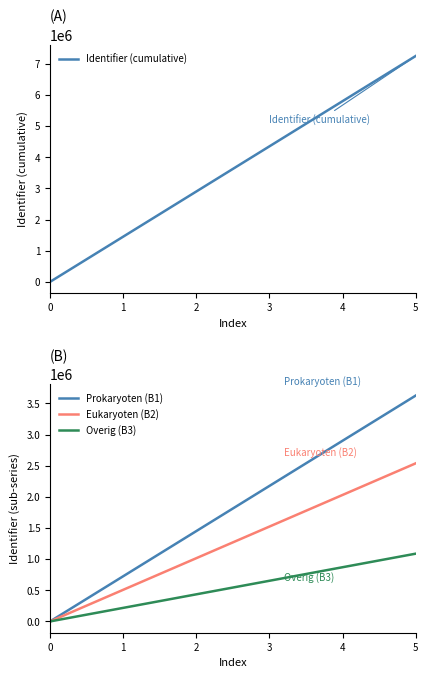

Rank the categories by Prokaryoten (B1) value from lowest to highest.

0, 1, 2, 3, 4, 5